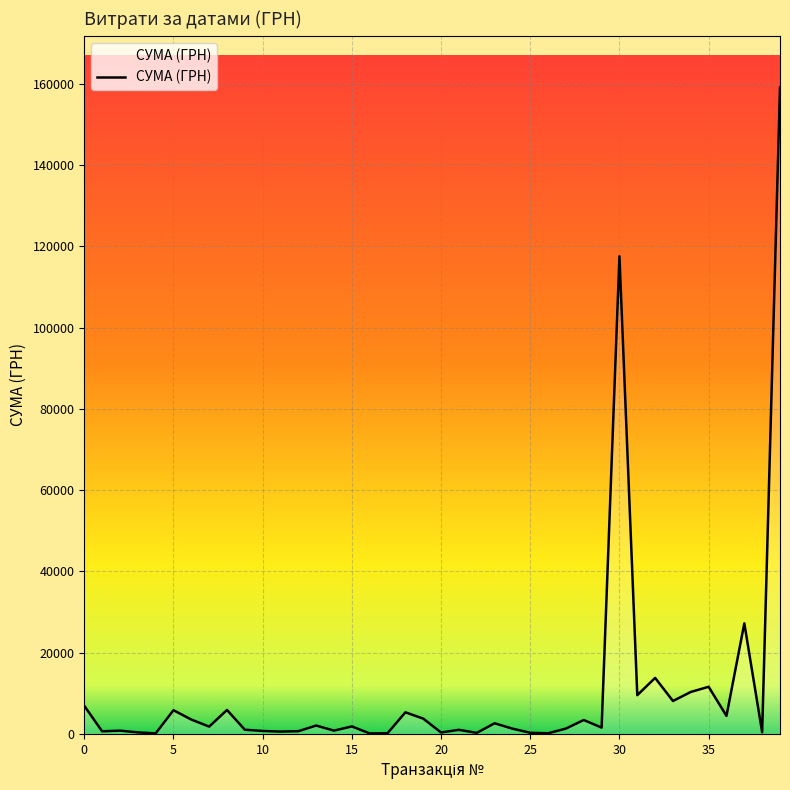

What is the greatest value displayed?

159095.4